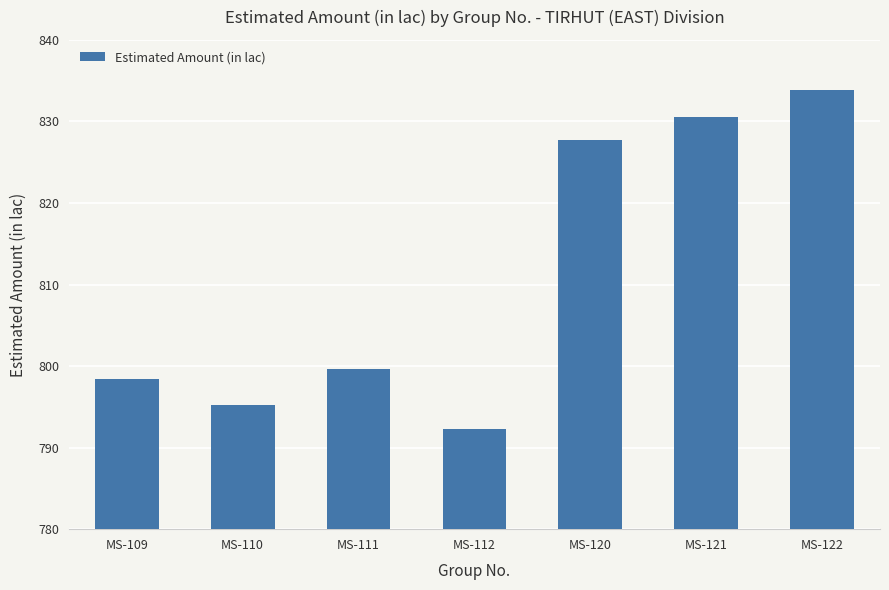

What is the difference between the second highest and second lowest values?

35.4